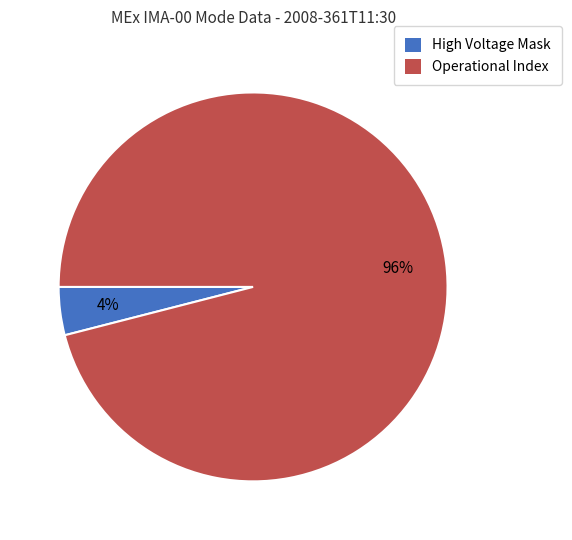

What is the ratio of the value at Operational Index to the value at High Voltage Mask?

24.0